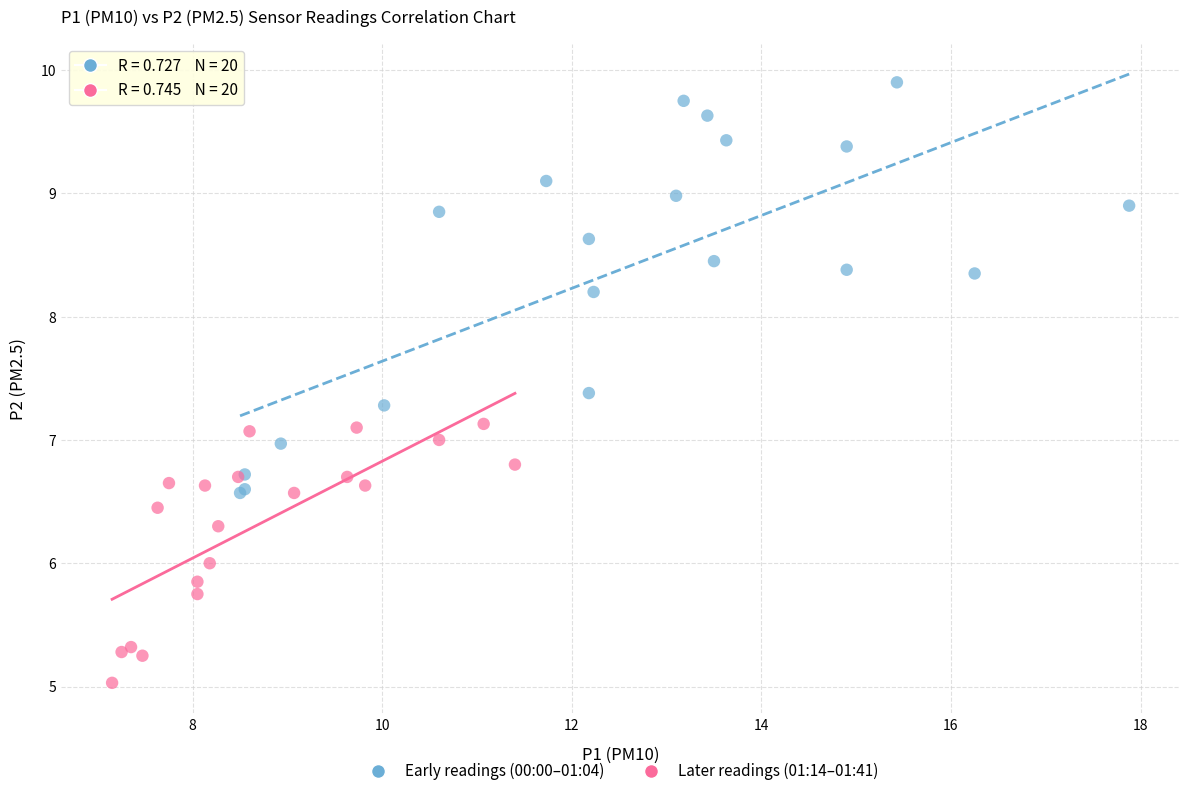

Which series contains the highest Y value?

Early readings (00:00–01:04)